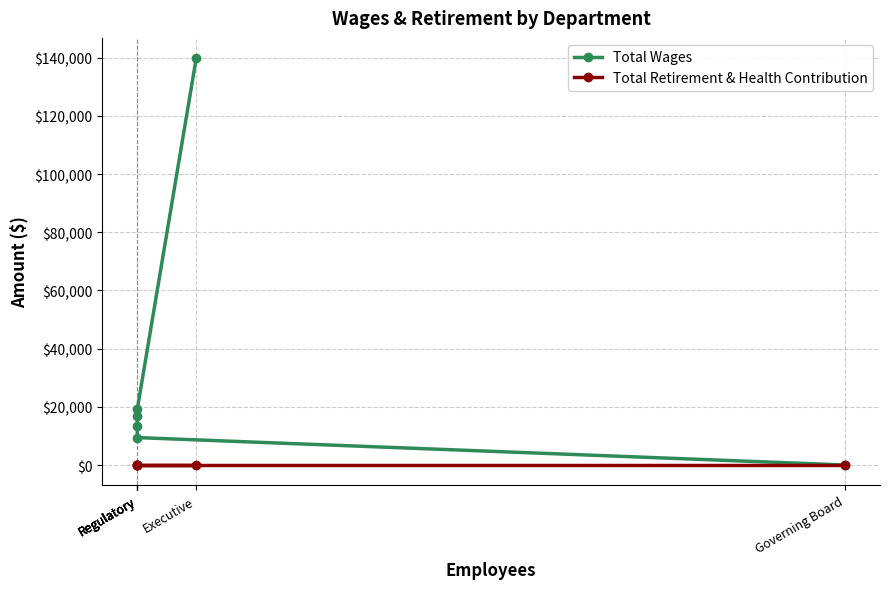

What are all the series names shown in the legend?

Total Wages, Total Retirement & Health Contribution